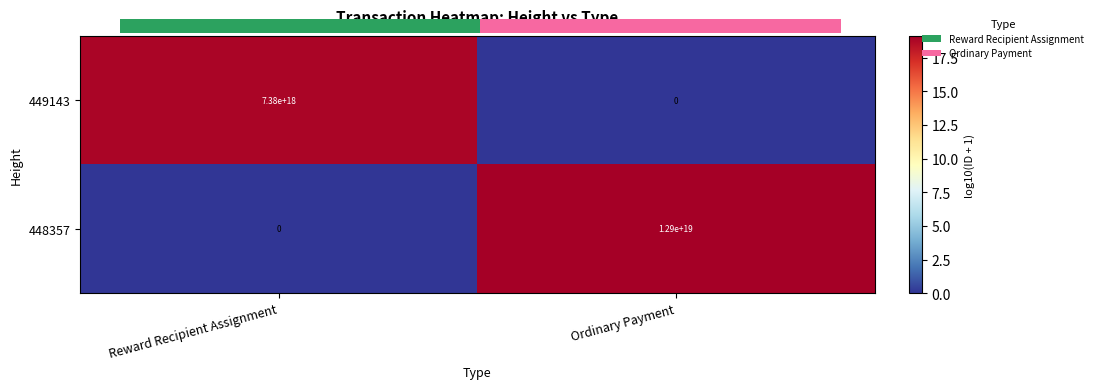

Between Ordinary Payment and Reward Recipient Assignment, which is larger?

Reward Recipient Assignment